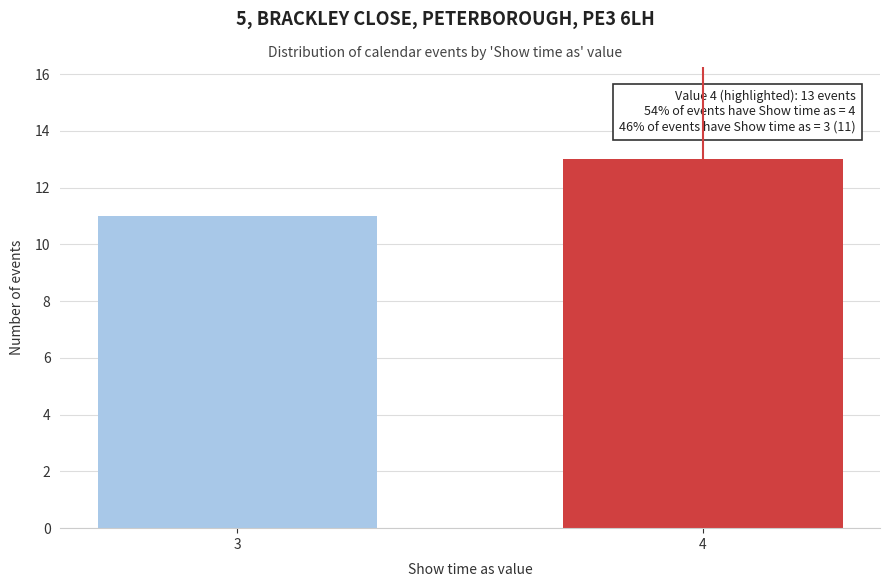

Reading right to left, list all the values displayed in this chart.

4=13	3=11